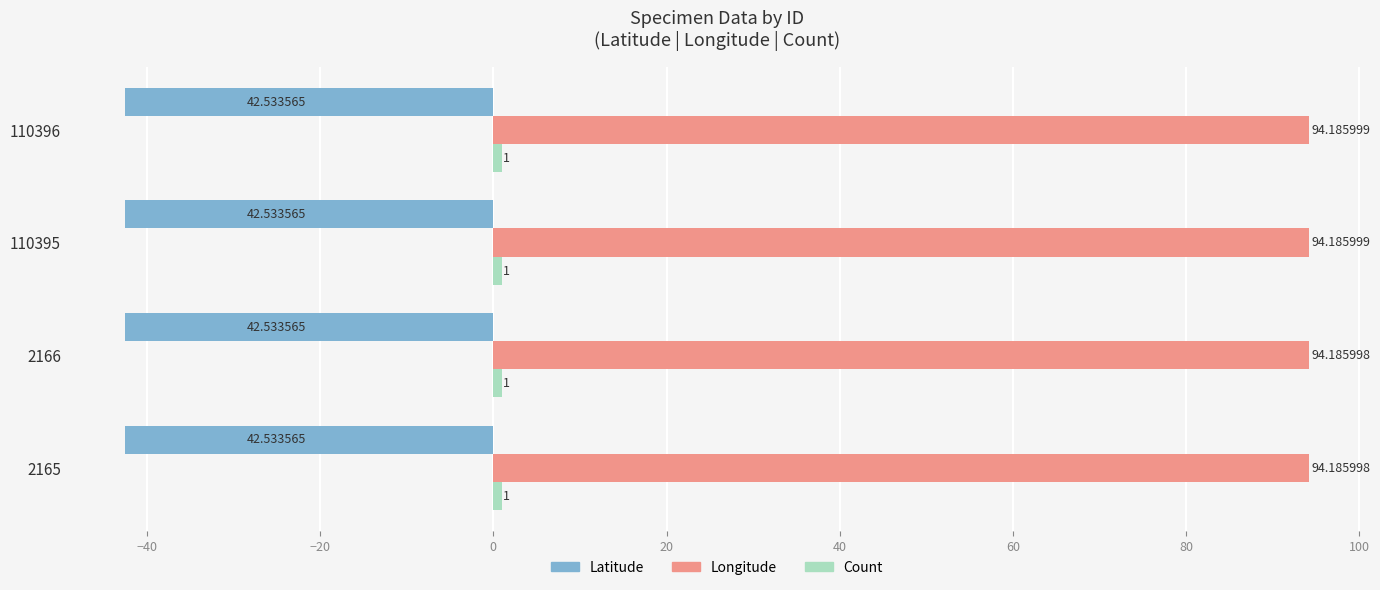

What is the sum of the Longitude values at 2165 and 110395?

188.4